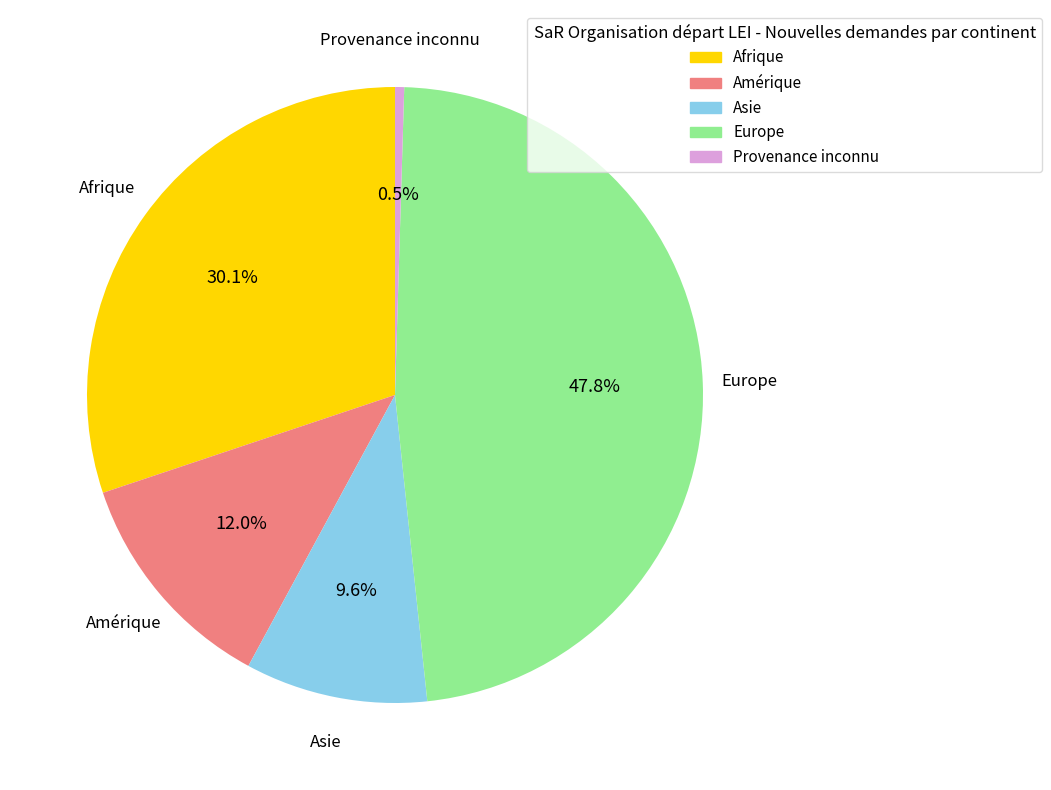

How many segments does this pie chart have?

5